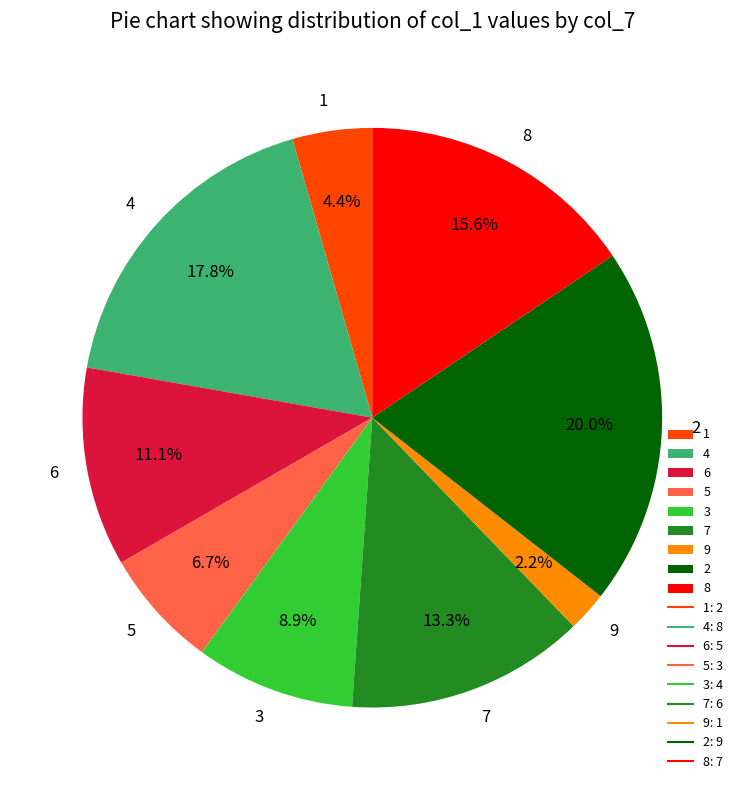

Does any single category account for the majority?

No